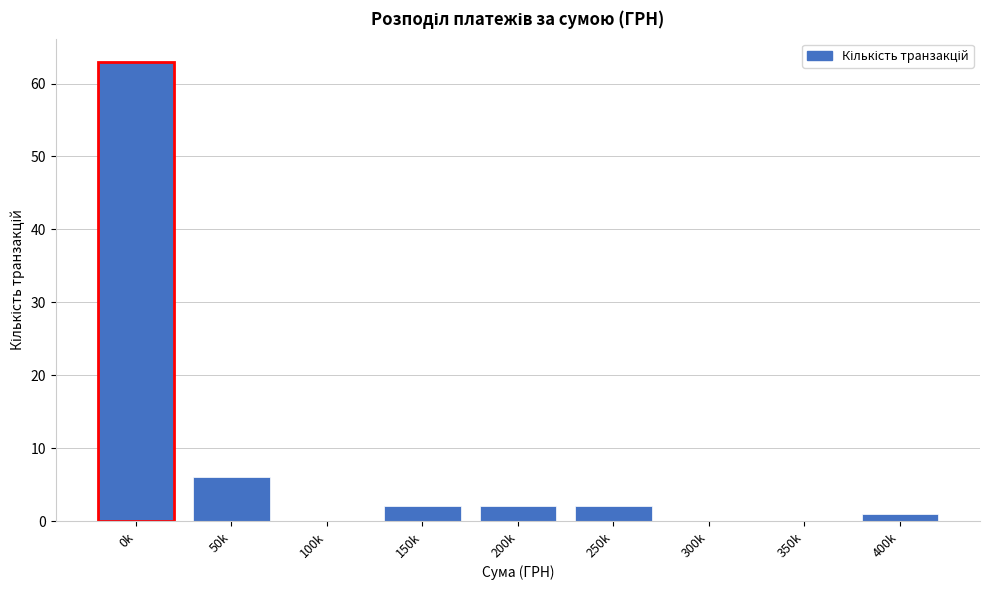

Reading left to right, list all the values displayed in this chart.

0k=63	50k=6	100k=0	150k=2	200k=2	250k=2	300k=0	350k=0	400k=1